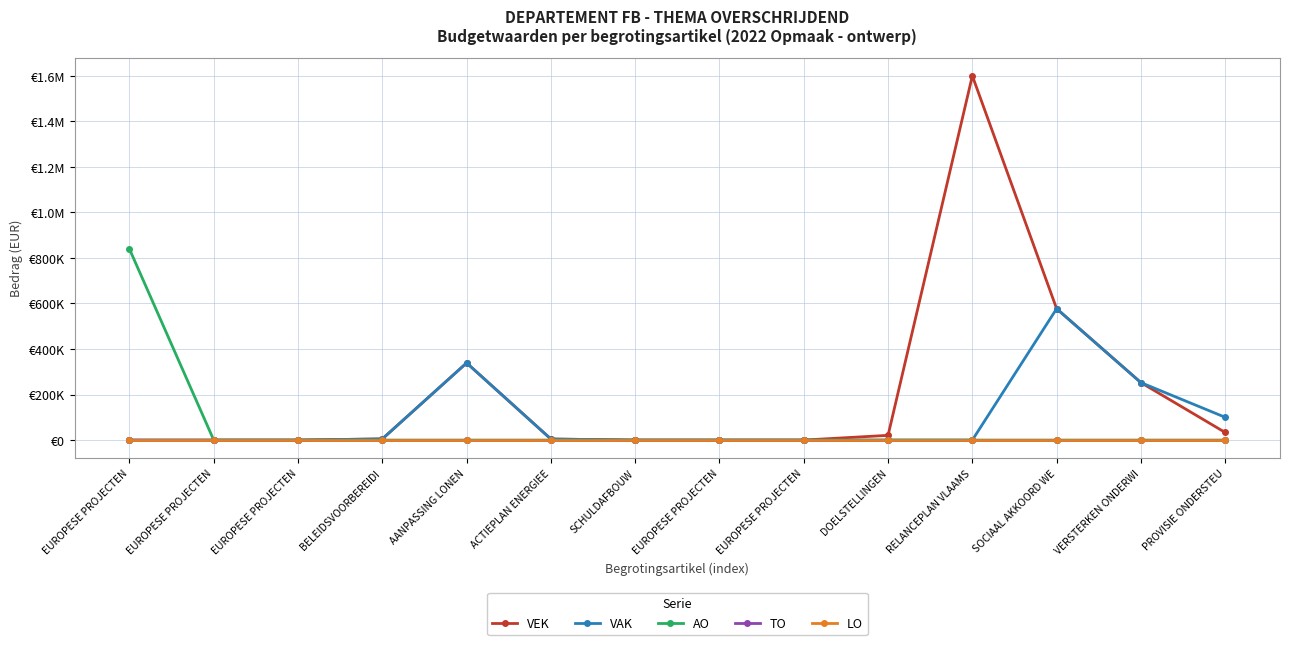

Is this an area chart (filled region under the line)?

No